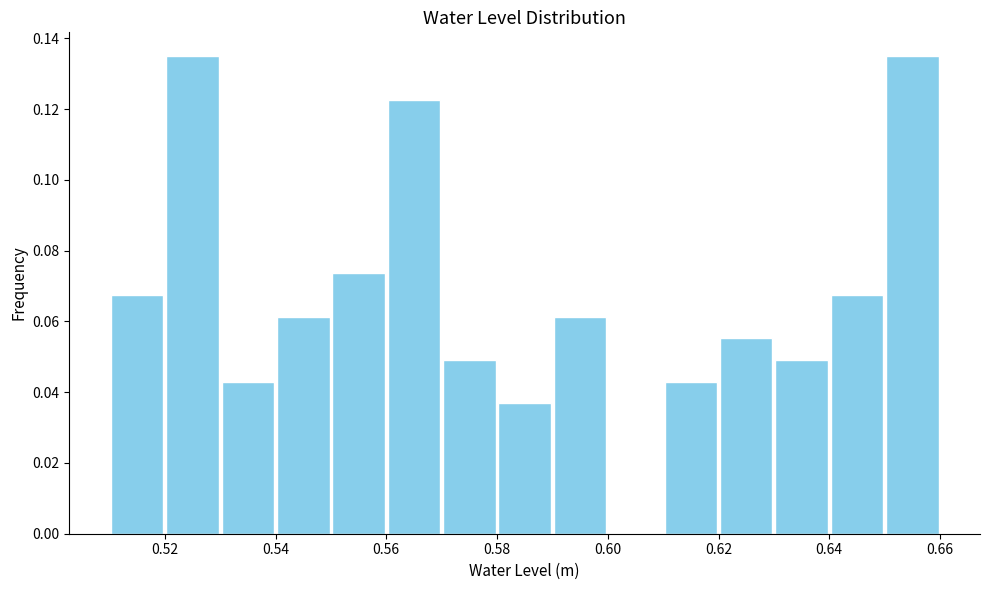

What is the height of the bar covering 0.65 to 0.66 on the x-axis? The values are not printed on the chart, so give them approximately, as read against the axis.

0.134